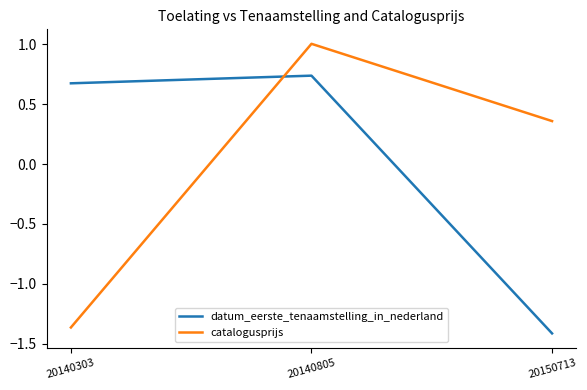

True or false: datum_eerste_tenaamstelling_in_nederland has a value of 0.4 at 20140303.

False